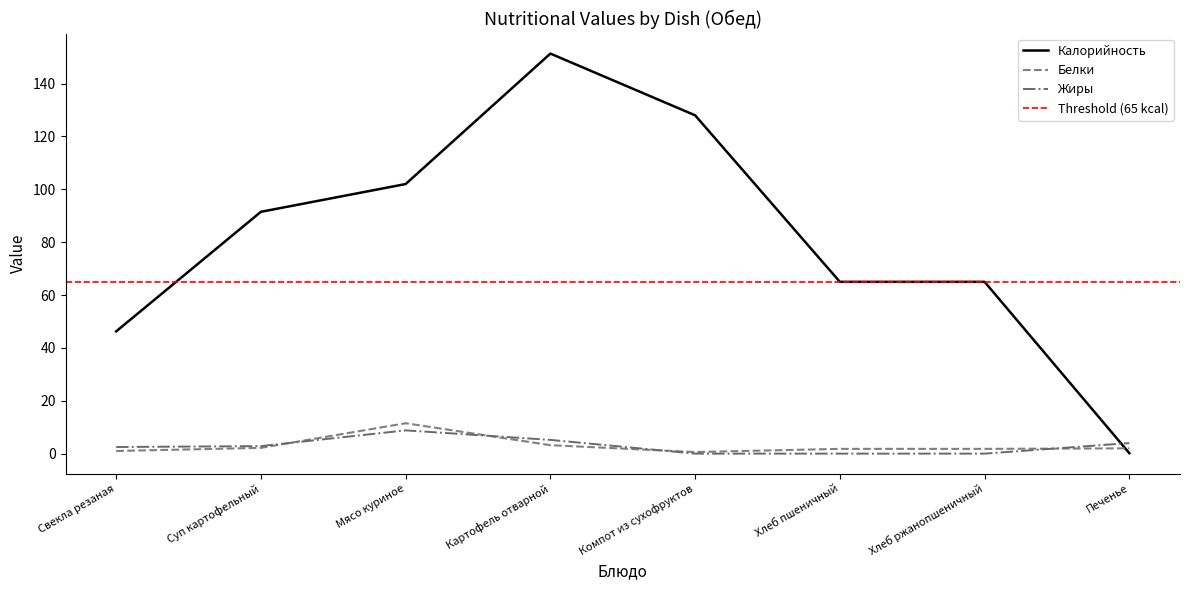

Which series changed the most between Картофель отварной and Компот из сухофруктов?

Калорийность